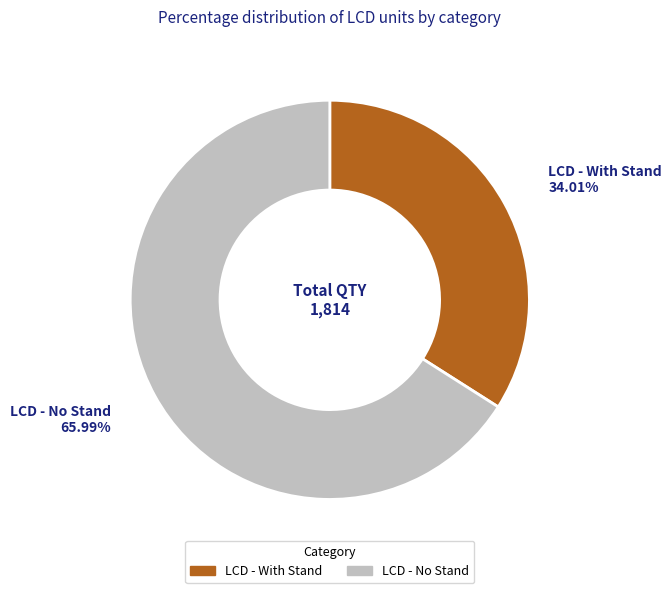

Does any single category account for the majority?

Yes